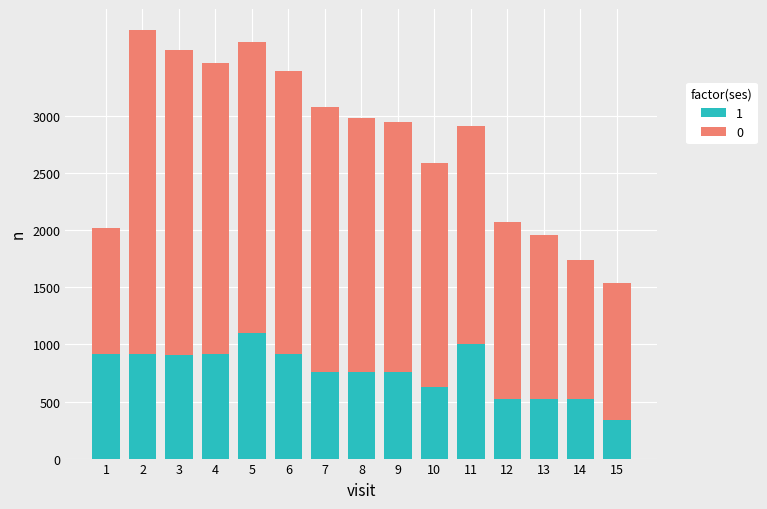

The value of 1 at 13 is 267. True or false?

False